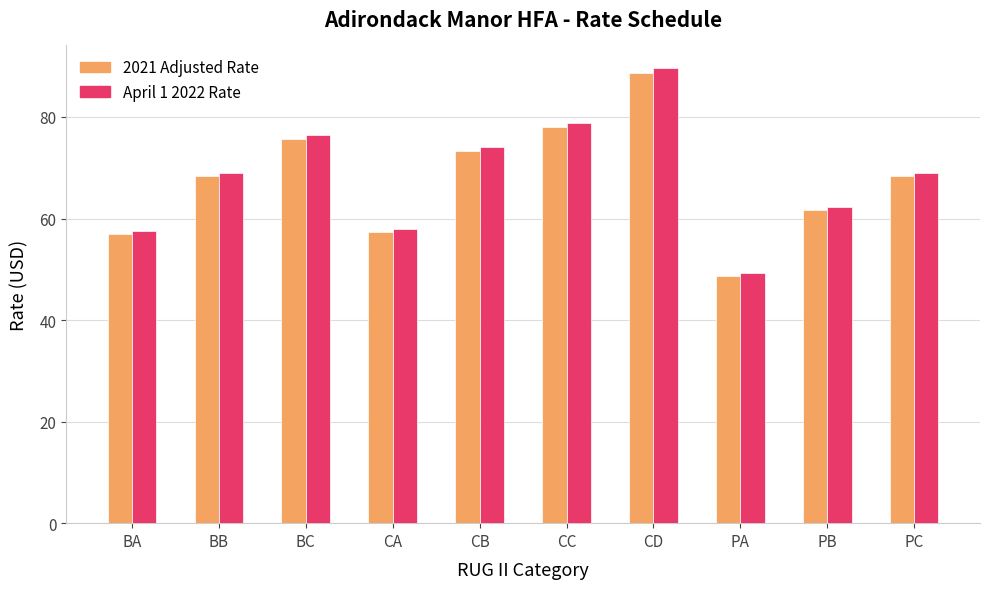

The value of April 1 2022 Rate at PB is 62.3. True or false?

True